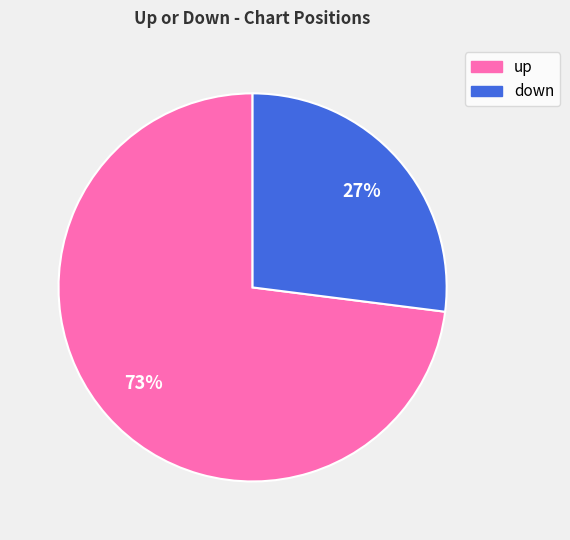

Approximately how many times larger is the value at up compared to down?

2.7